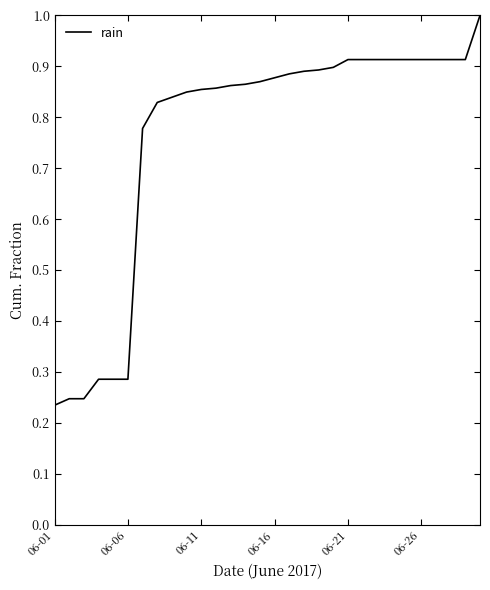

What is the greatest value displayed?

1.0